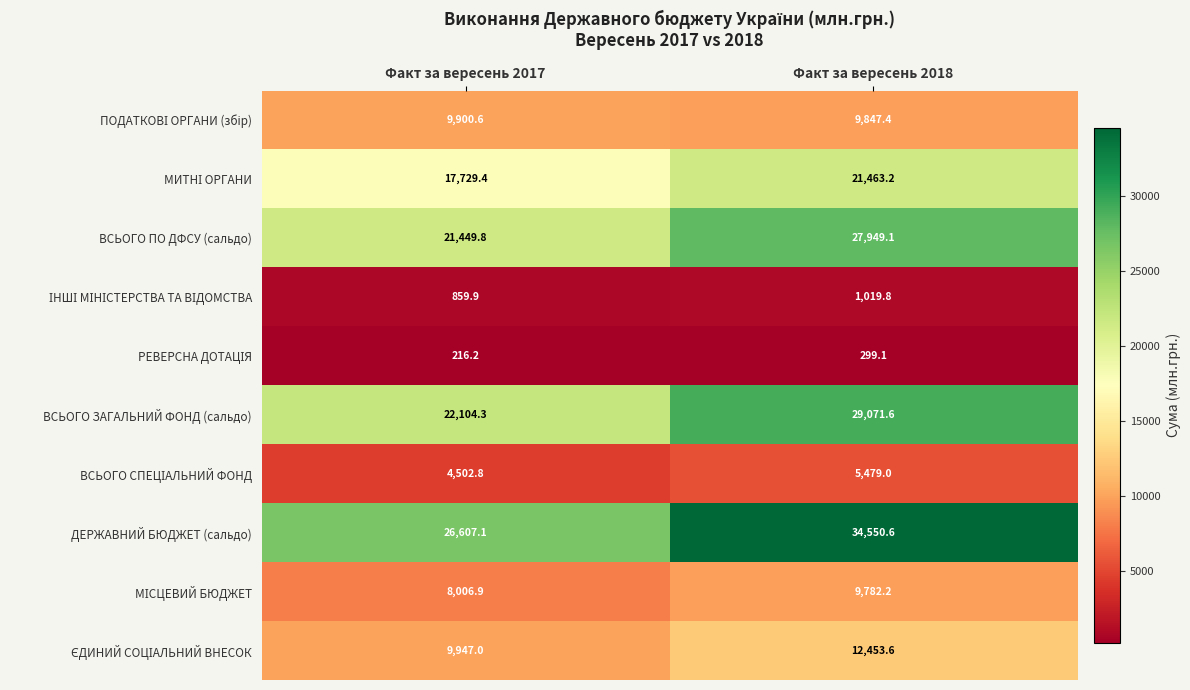

Which series has the largest range (max minus min)?

ДЕРЖАВНИЙ БЮДЖЕТ (сальдо)